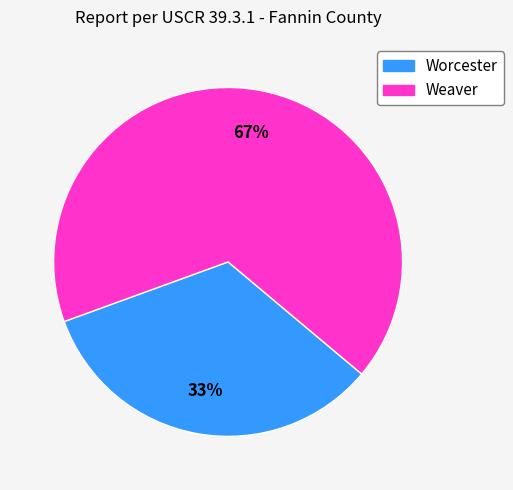

To the nearest percent, what is the average slice percentage?

50%